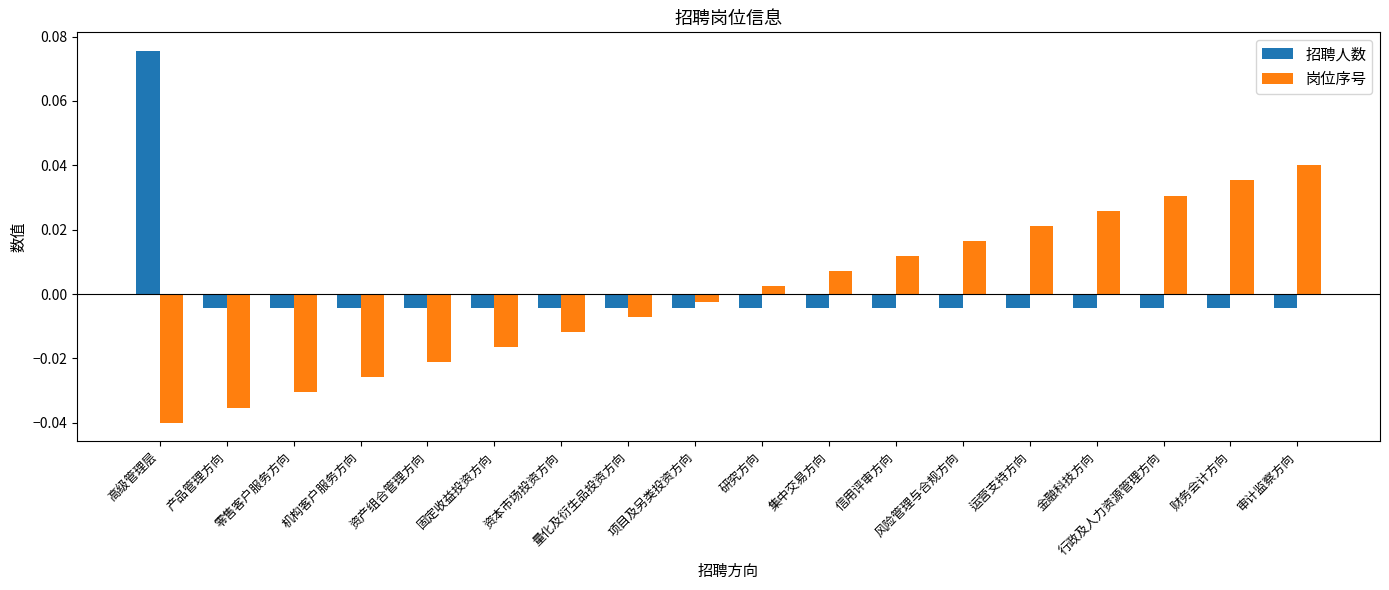

At which label does 岗位序号 first exceed 0?

研究方向